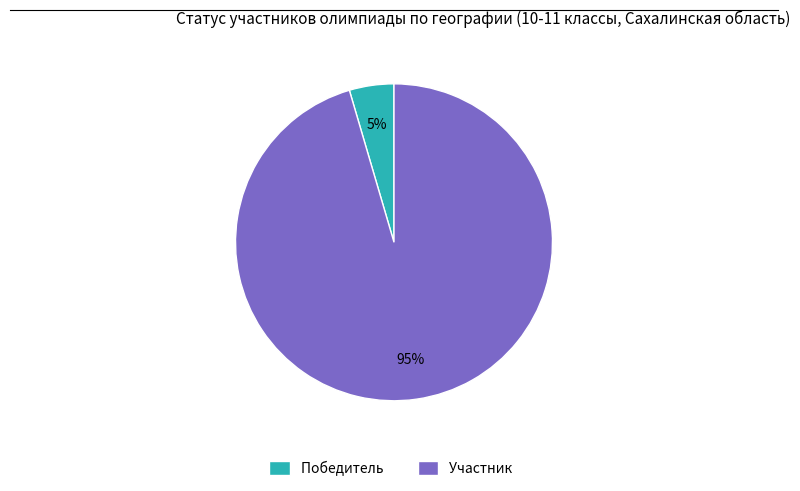

What percentage is the Участник slice, to the nearest percent?

95%